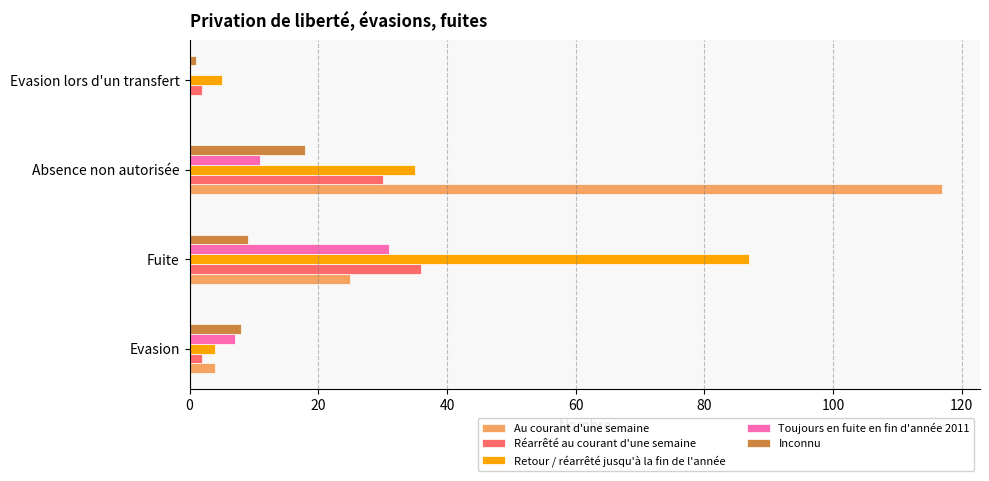

At which label is Retour / réarrêté jusqu'à la fin de l'année closest to 45?

Absence non autorisée